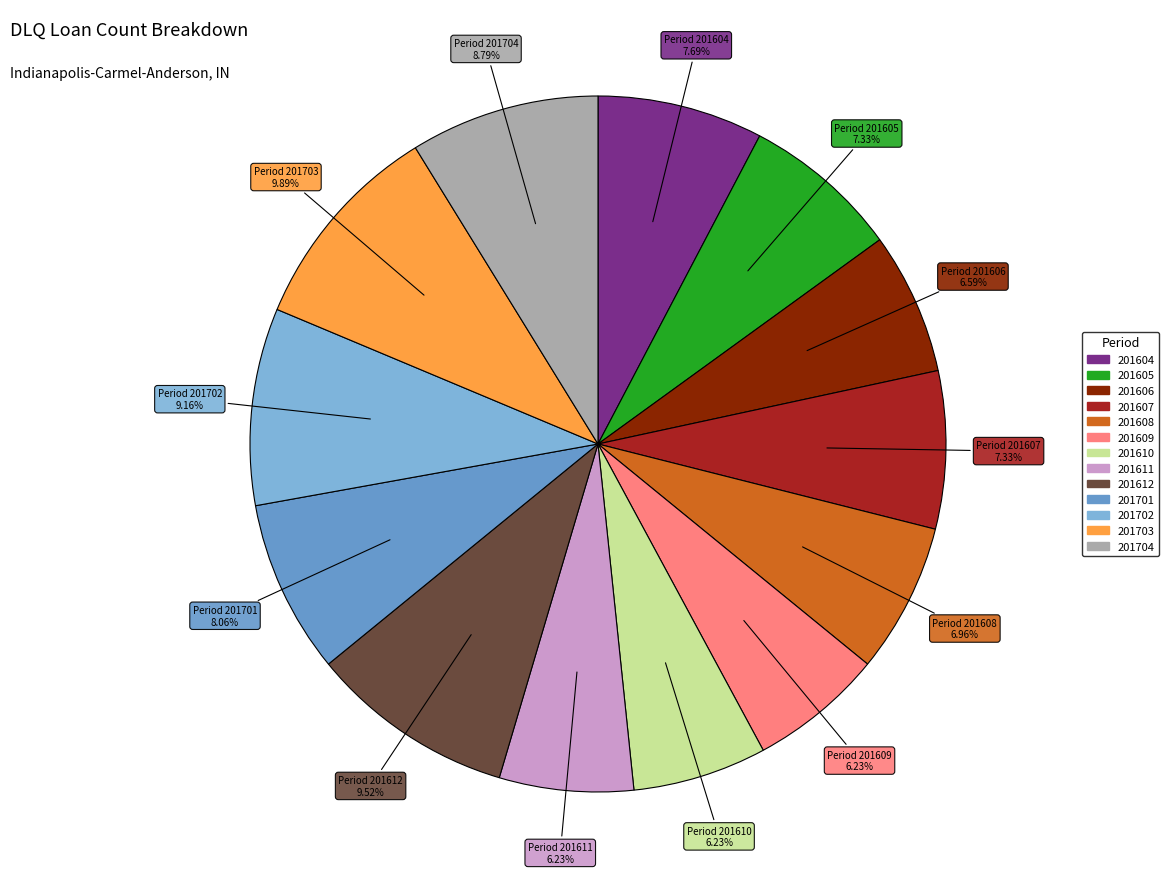

Is 201704 the majority of the pie?

No